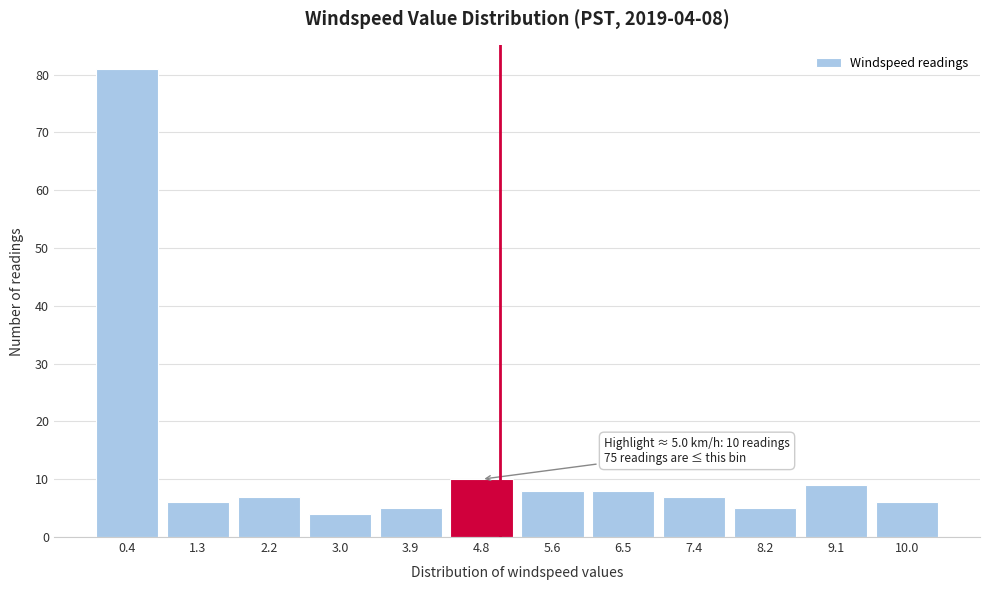

Over which range of the x-axis is the bar tallest?

0.0 to 0.9